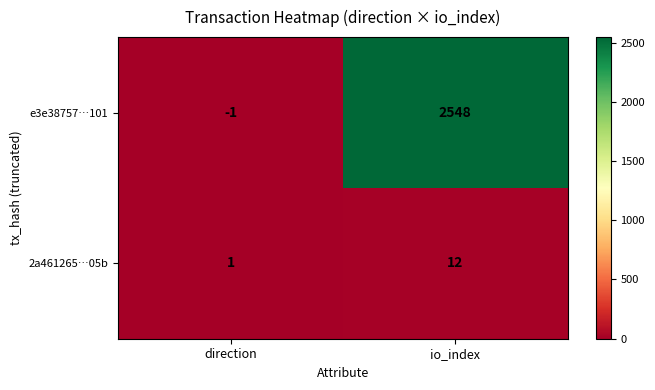

What is the difference between the maximum and minimum values in the e3e38757…101 series?

2549